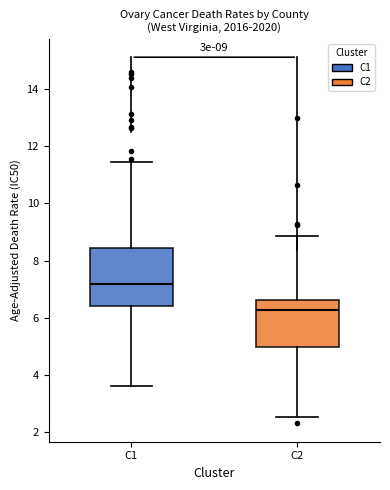

Which box has the lowest median line?

C2